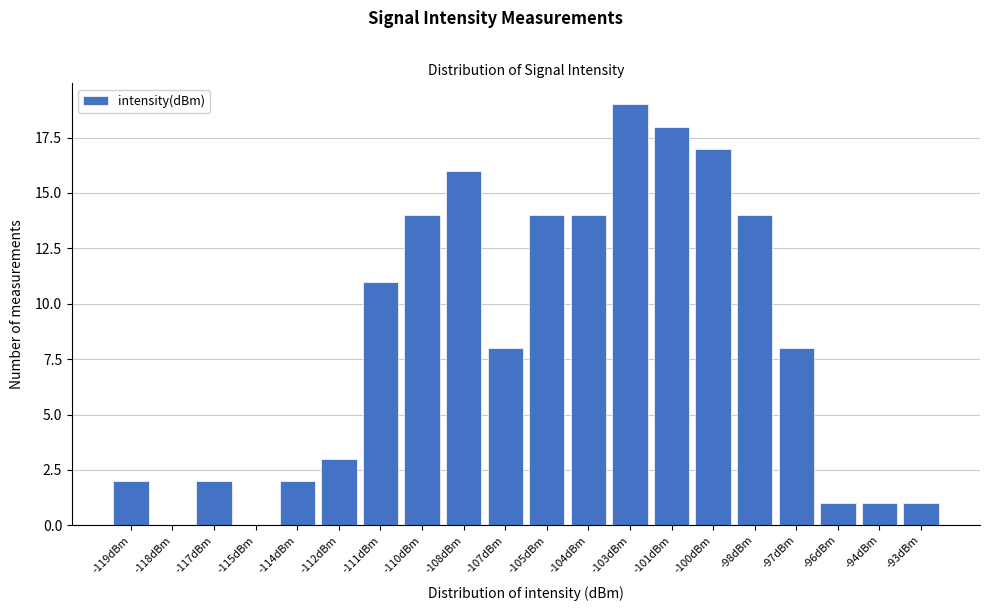

Reading left to right, what are all the values shown in this chart?

-119dBm=2	-118dBm=0	-117dBm=2	-115dBm=0	-114dBm=2	-112dBm=3	-111dBm=11	-110dBm=14	-108dBm=16	-107dBm=8	-105dBm=14	-104dBm=14	-103dBm=19	-101dBm=18	-100dBm=17	-98dBm=14	-97dBm=8	-96dBm=1	-94dBm=1	-93dBm=1